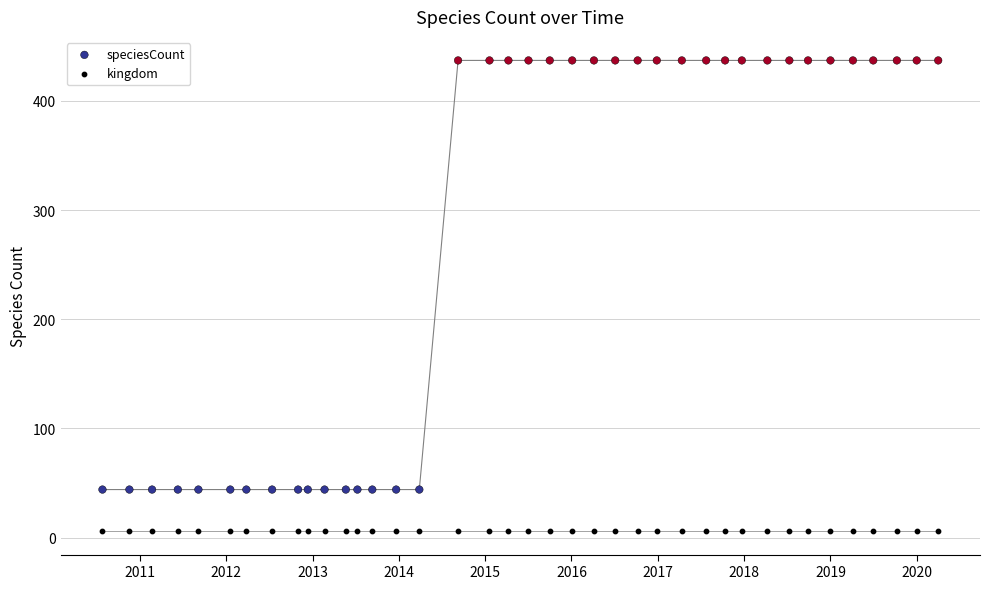

Which series contains the lowest Y value?

kingdom